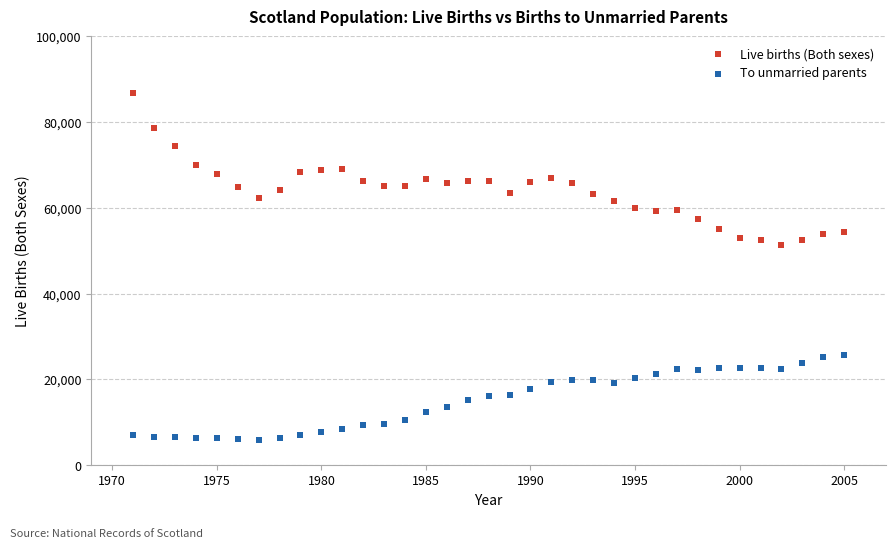

Across all series, what Y value is closest to 46348?

51270